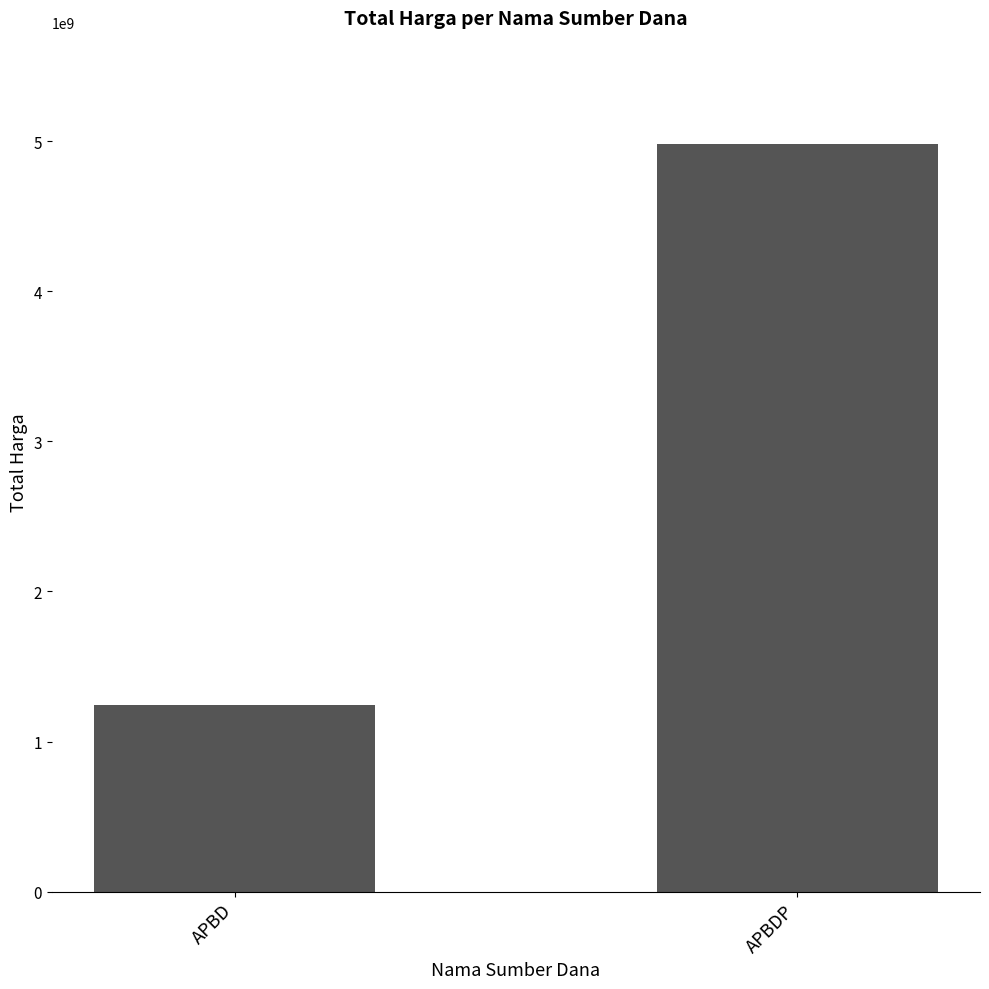

List the labels in order of value, smallest first.

APBD, APBDP